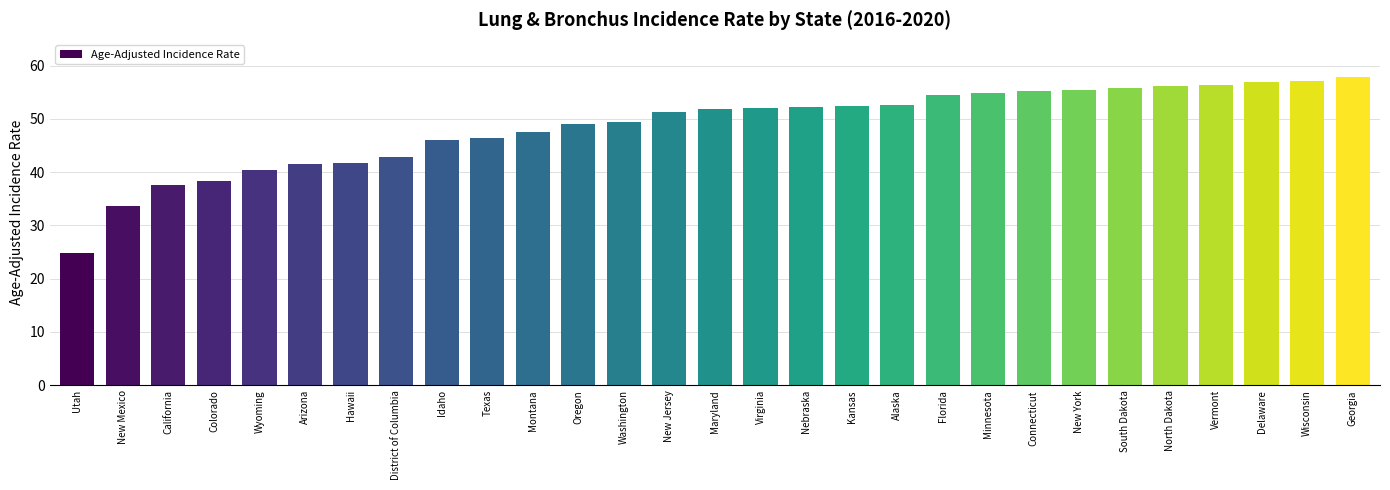

Approximately how many times larger is the value at Montana compared to Nebraska?

0.9